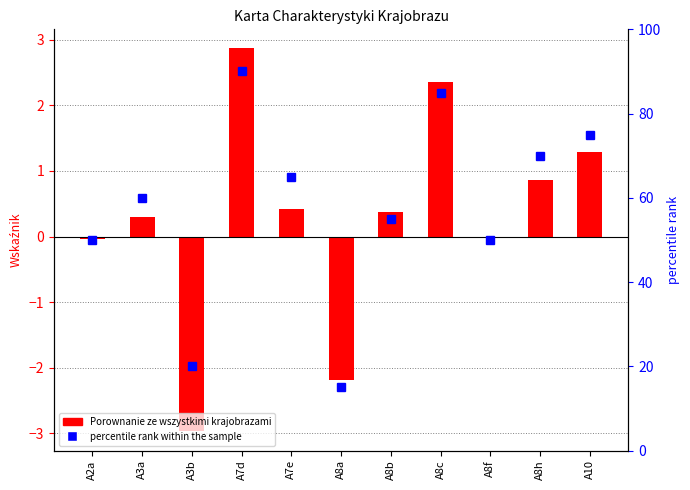

Reading right to left, extract all data points from this chart.

Porownanie: A10=1.3	A8h=0.9	A8f=0.0	A8c=2.4	A8b=0.4	A8a=-2.2	A7e=0.4	A7d=2.9	A3b=-3.0	A3a=0.3	A2a=-0.0
percentile rank within the sample: A10=75.0	A8h=70.0	A8f=50.0	A8c=85.0	A8b=55.0	A8a=15.0	A7e=65.0	A7d=90.0	A3b=20.0	A3a=60.0	A2a=50.0